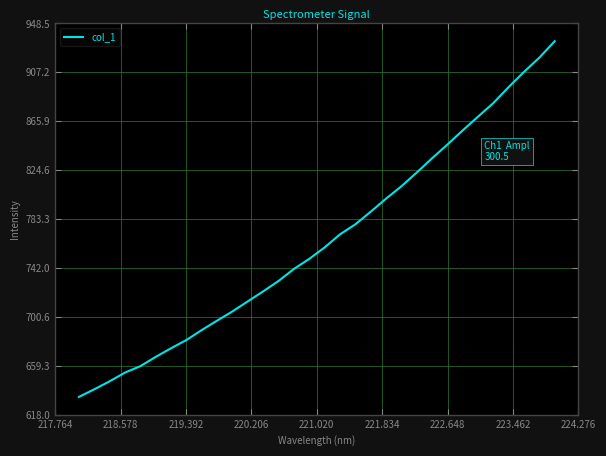

What is the minimum value shown in the chart?

633.0